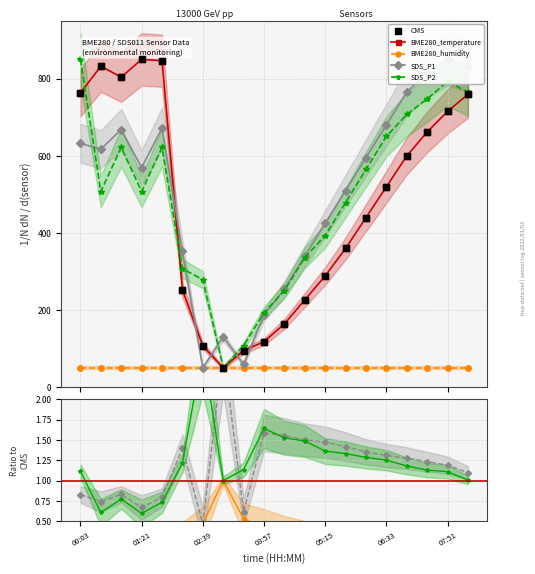

What is the label of the 7th point from the right?

13